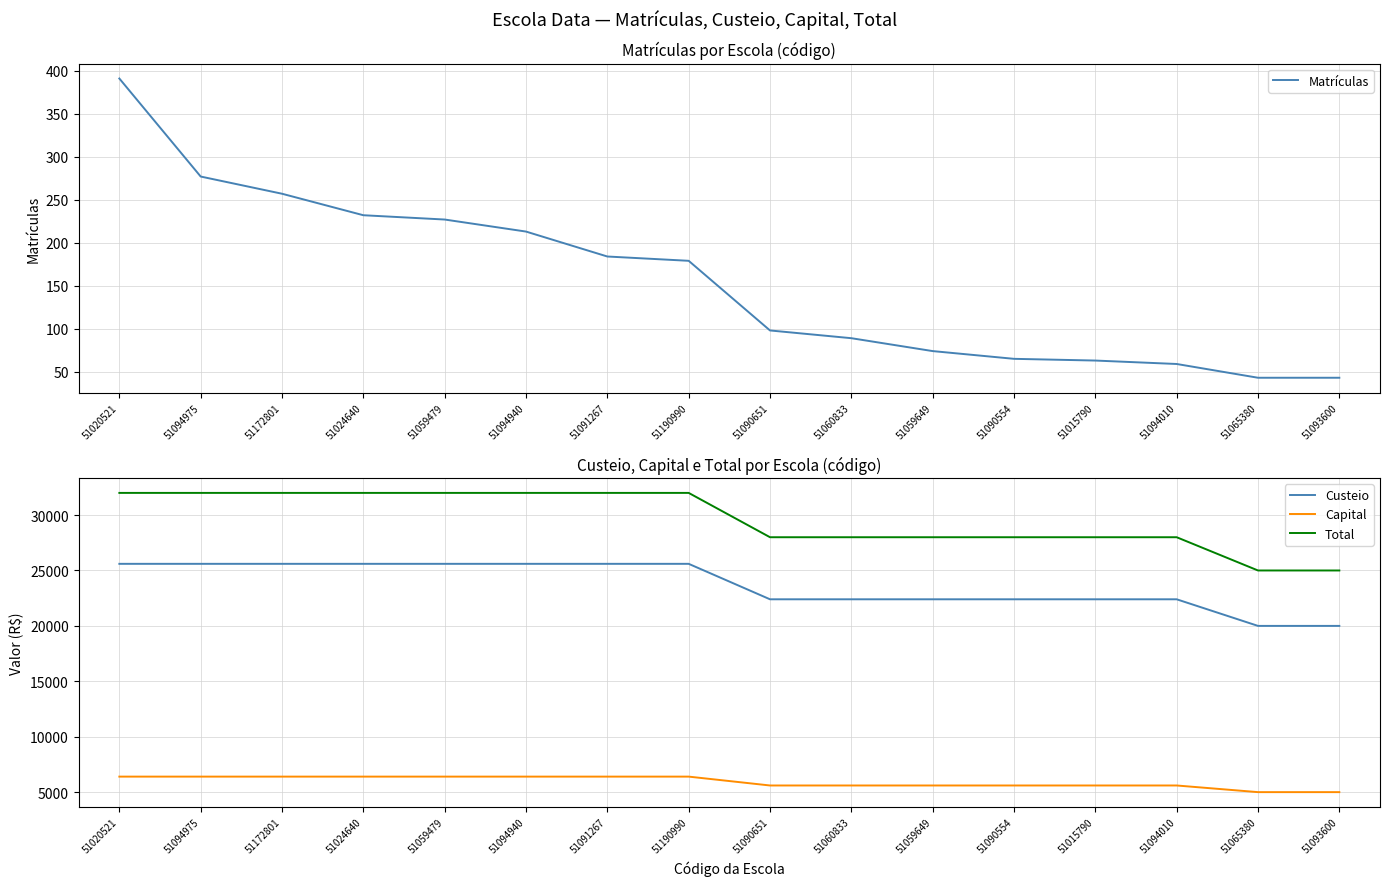

Which category has the highest value across all series?

51020521